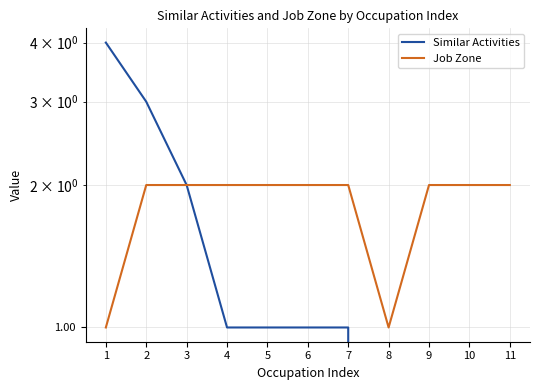

True or false: Job Zone has a value of 1 at 4.

False